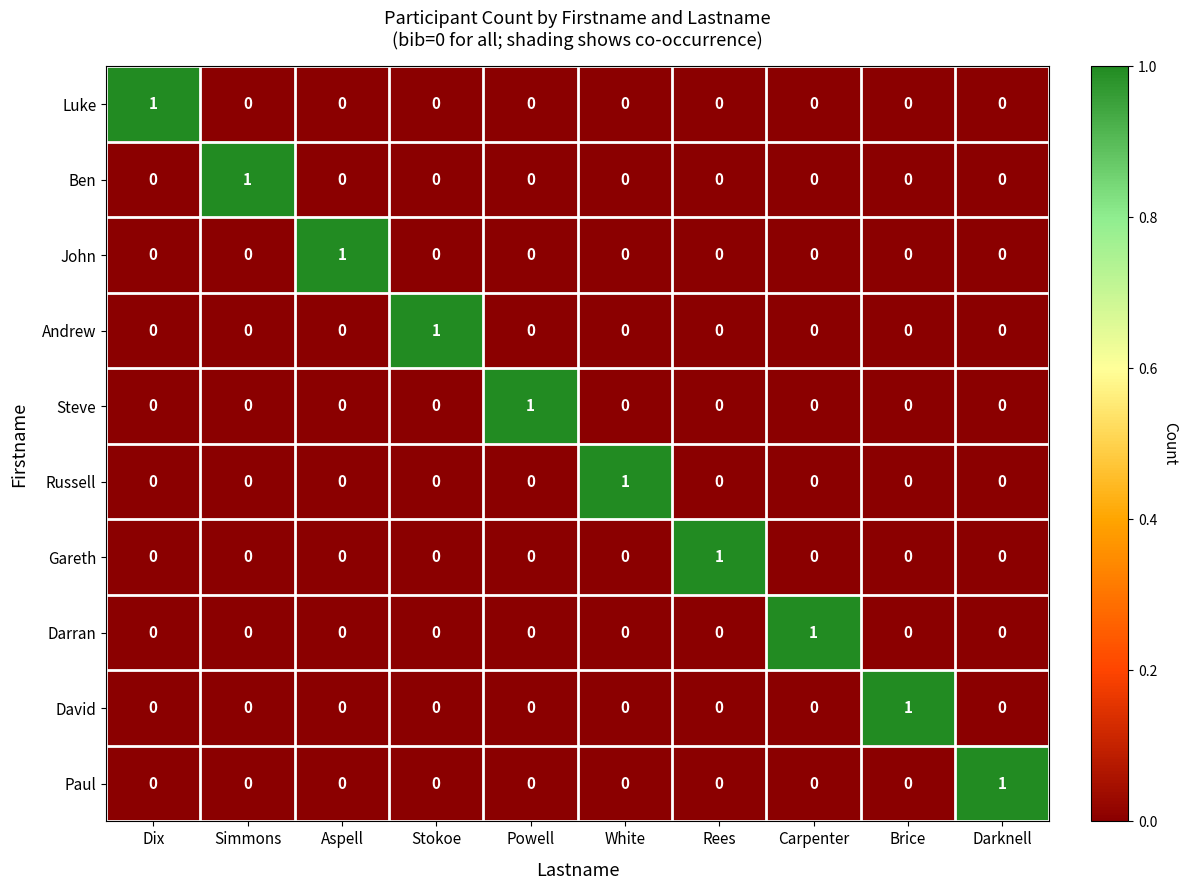

The value of Russell at Powell is 0. True or false?

True